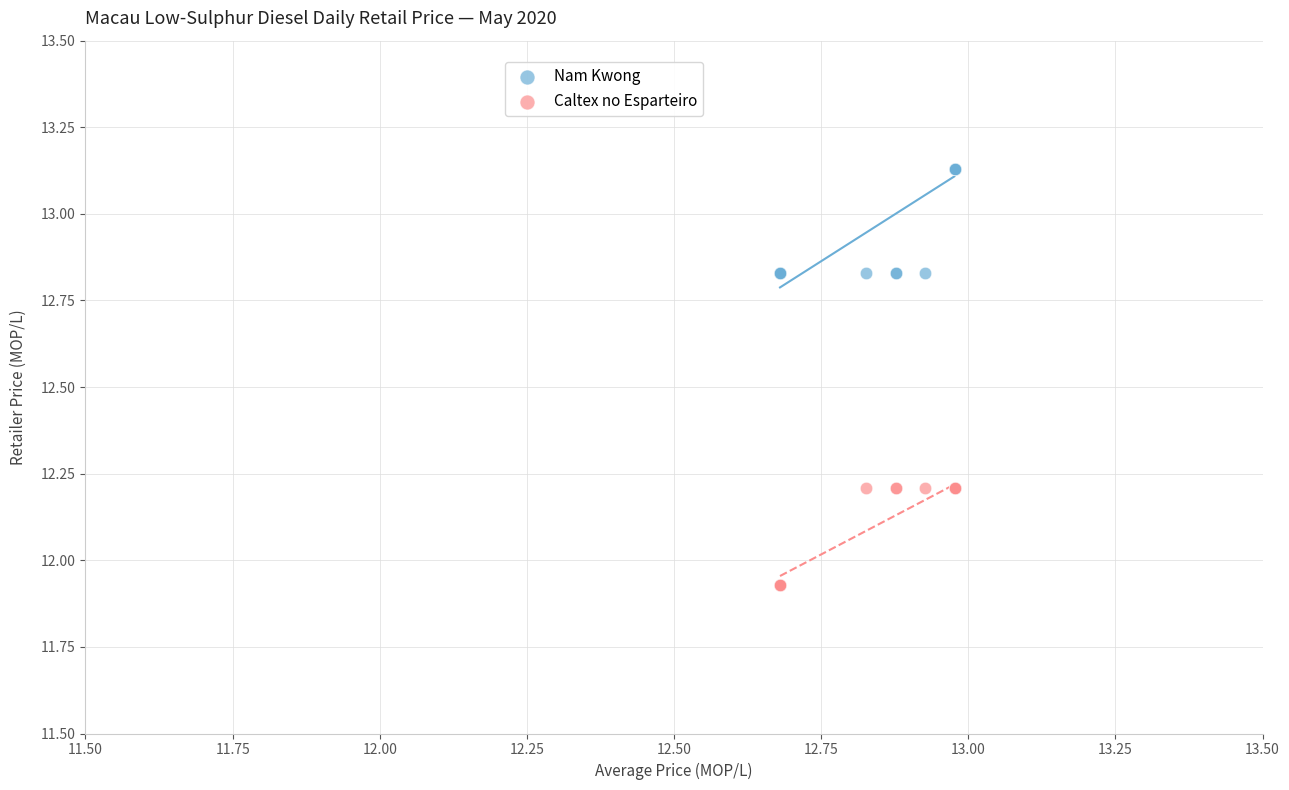

Which series has the widest spread of Y values?

Nam Kwong